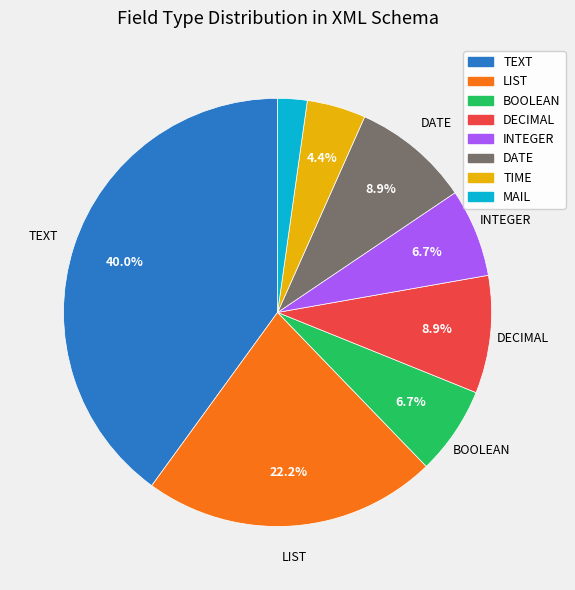

Does any single category account for the majority?

No